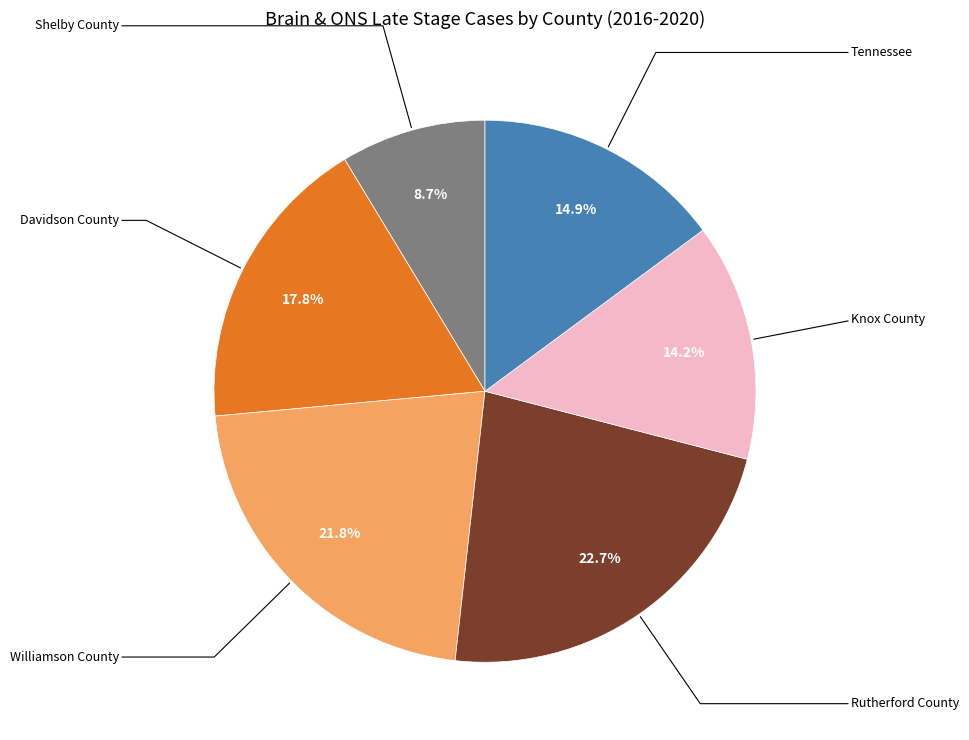

What portion of the pie excludes Rutherford County?

77.3%